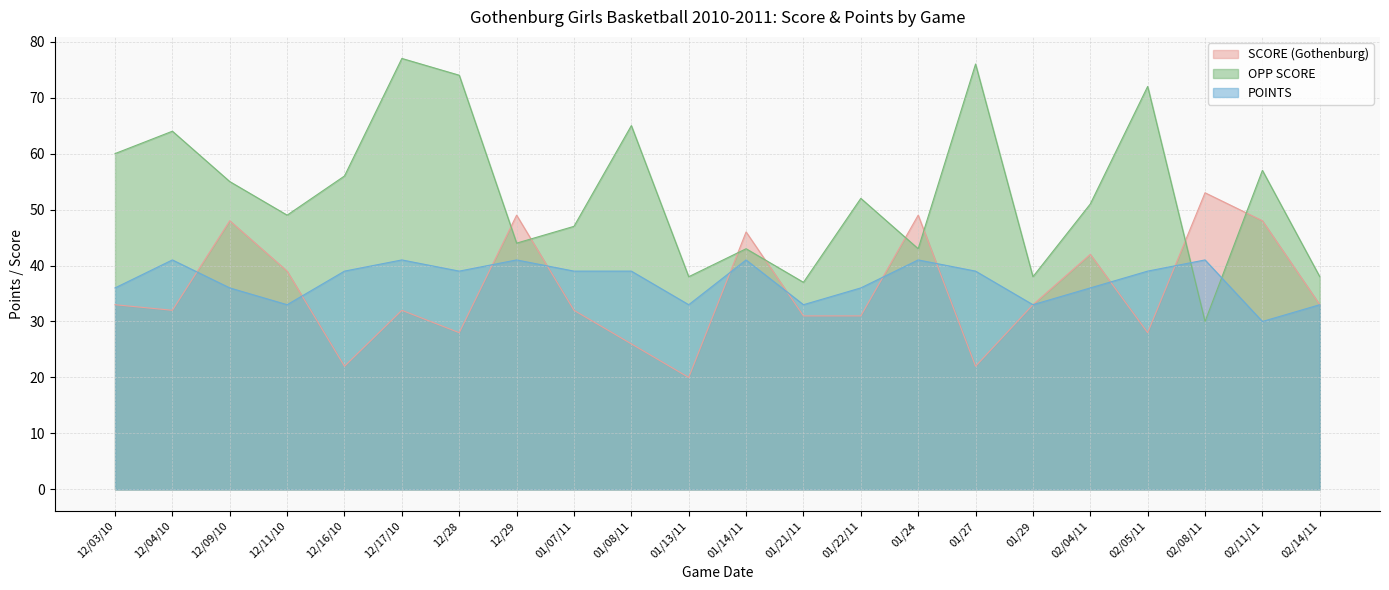

What is the label of the 4th point from the left?

12/11/10